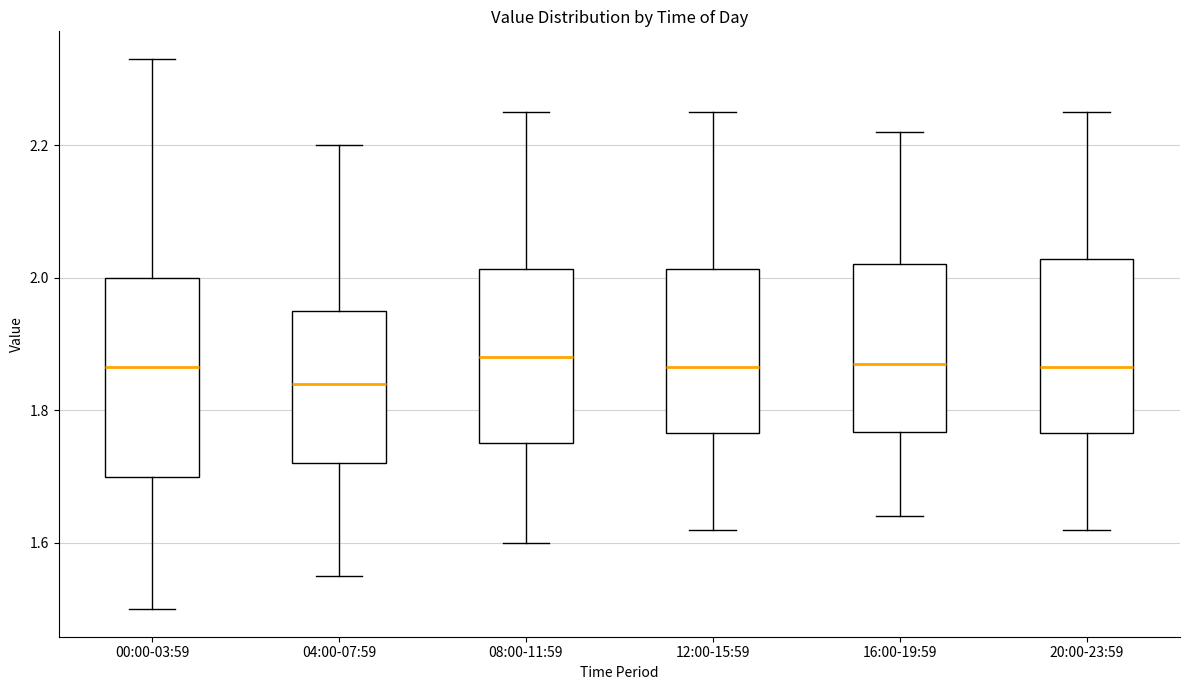

Which box is the tallest, from its lower edge to its upper edge?

00:00-03:59